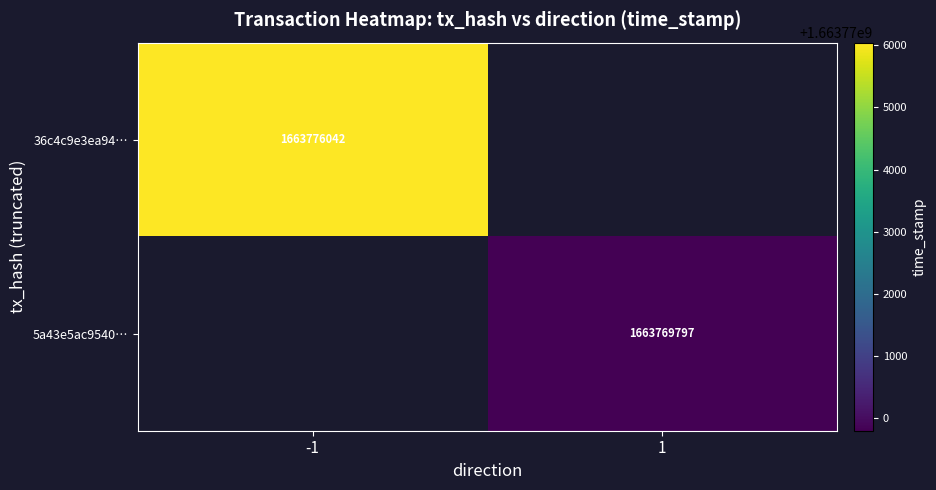

What is the minimum value shown in the chart?

1663769797.0